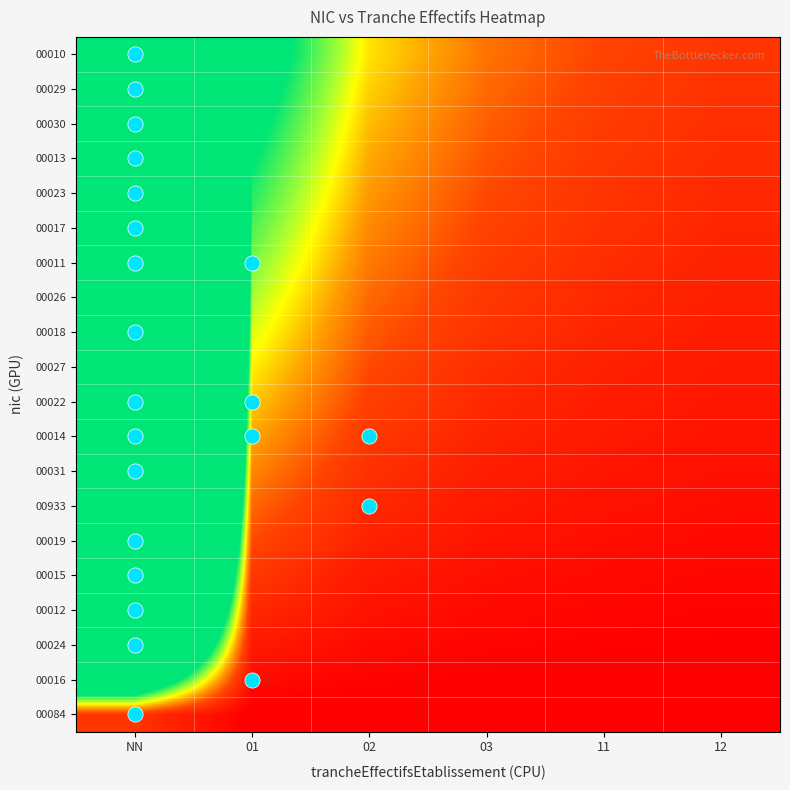

What is the maximum value shown in the chart?

101.0